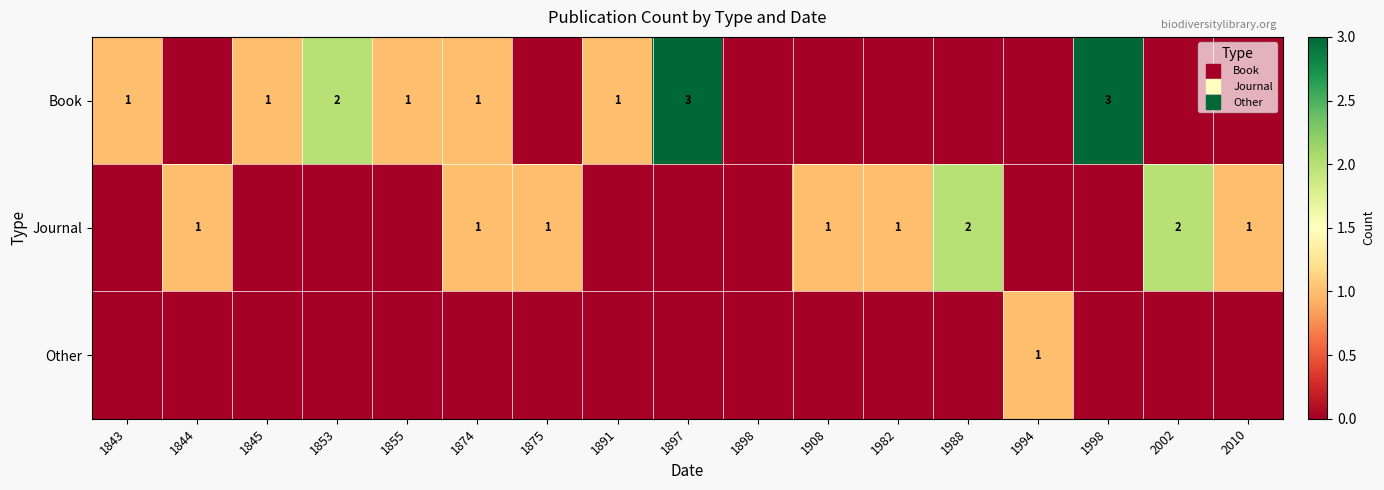

Which series has the largest range (max minus min)?

Book